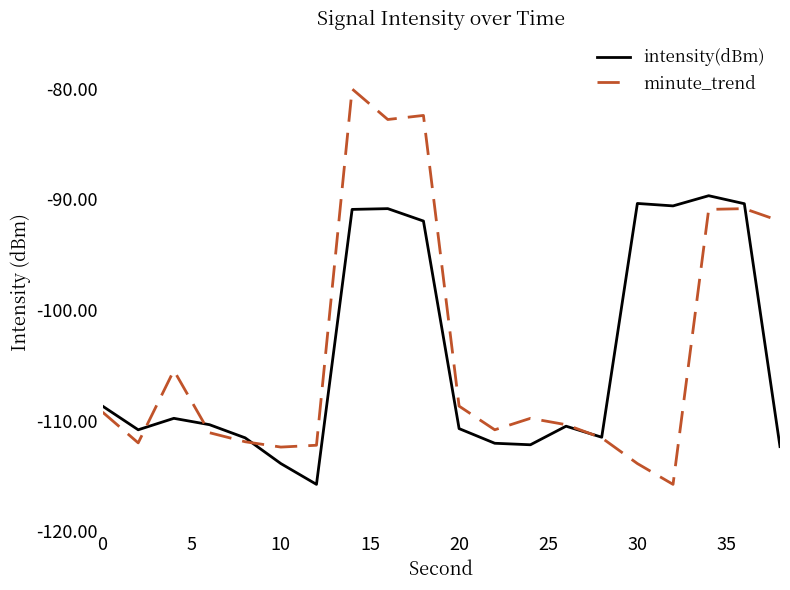

Does the chart have visible grid lines?

No